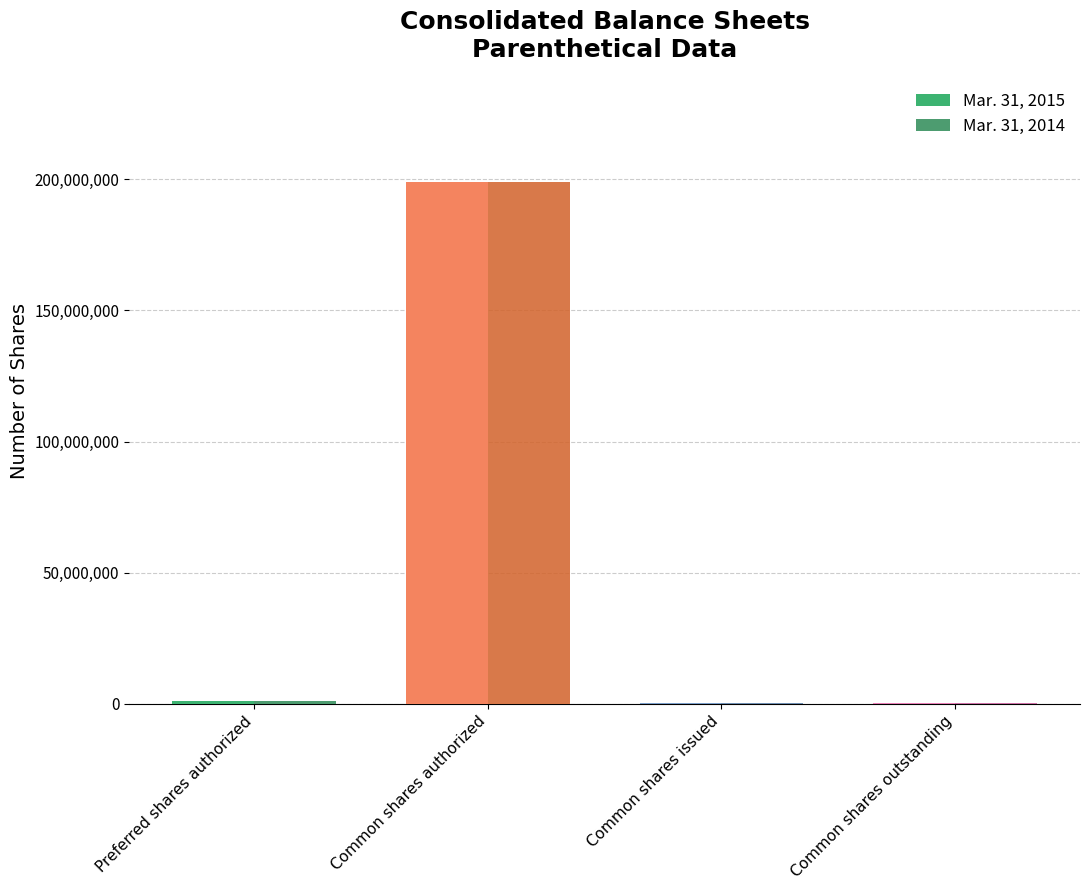

Which category has the highest value in the Mar. 31, 2015 series?

Common shares authorized